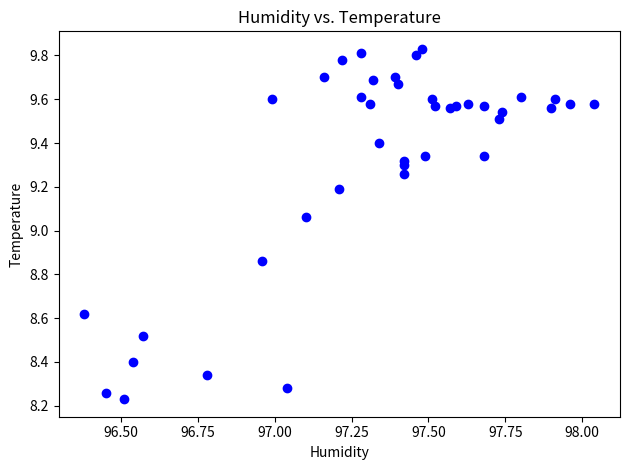

What is the range of Y values (max minus min)?

1.6